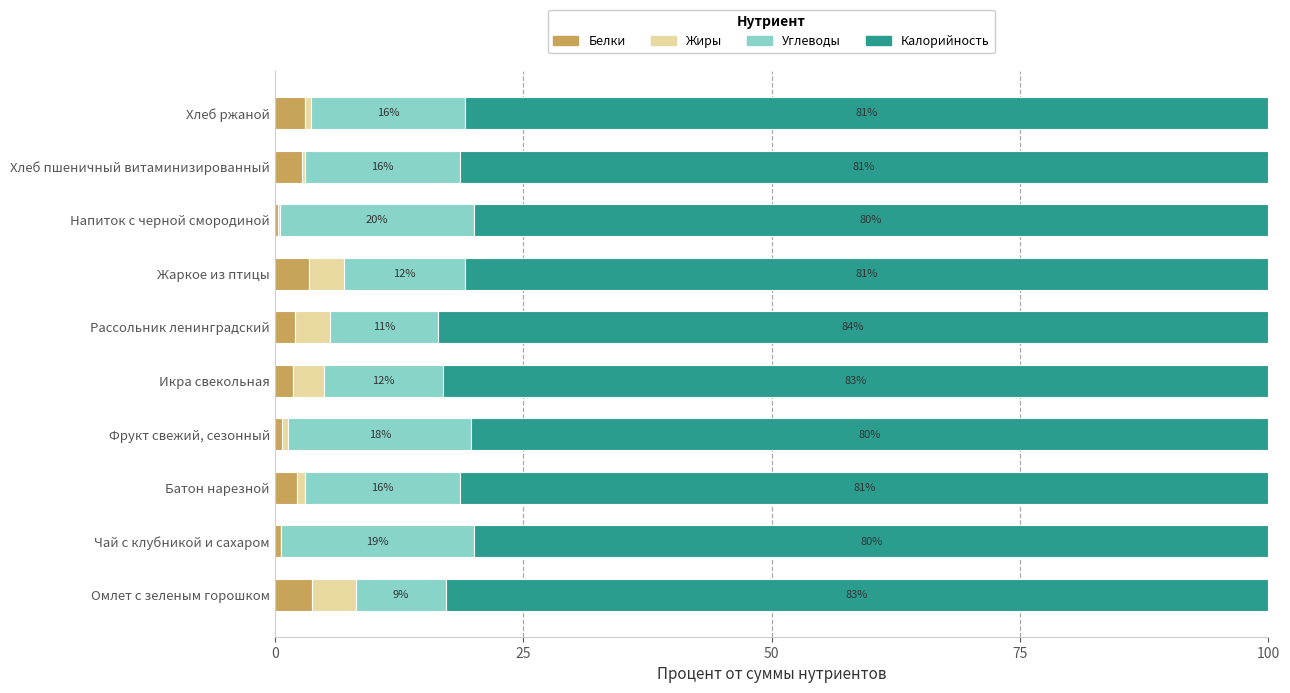

What are all the series names shown in the legend?

Белки, Жиры, Углеводы, Калорийность